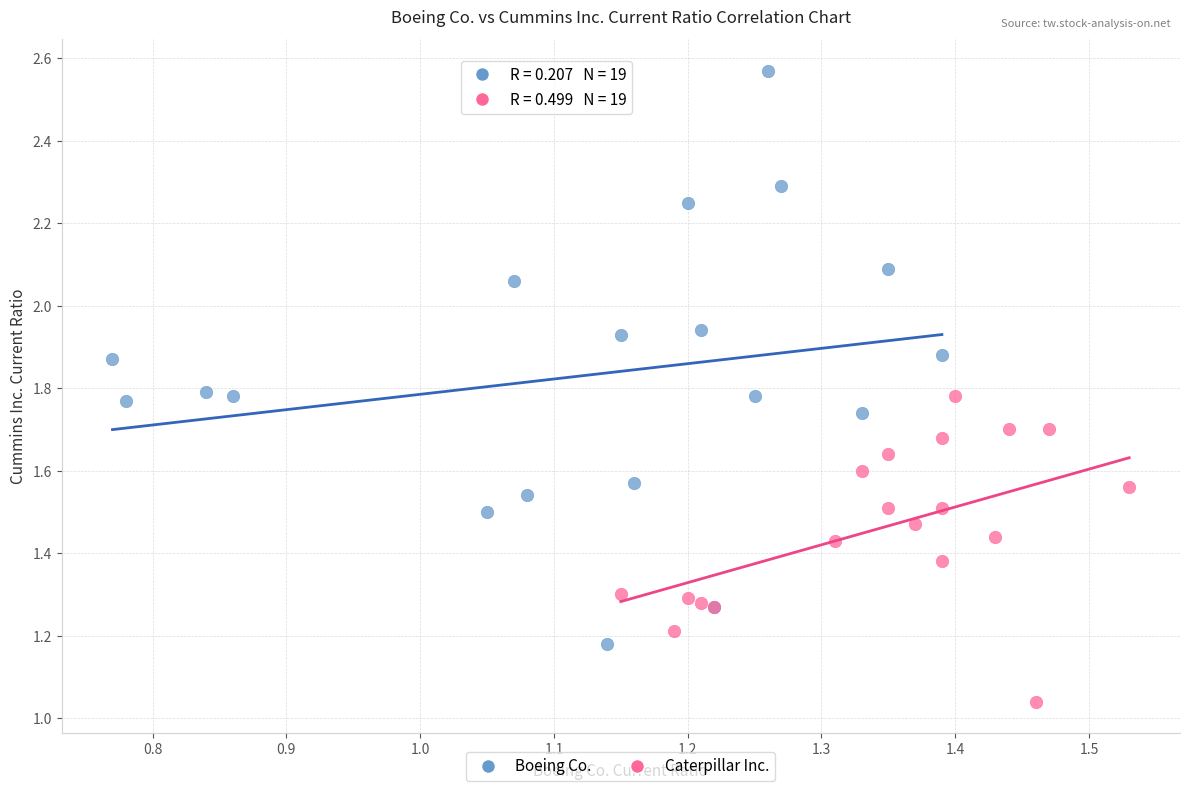

Which series contains the lowest Y value?

Caterpillar Inc.